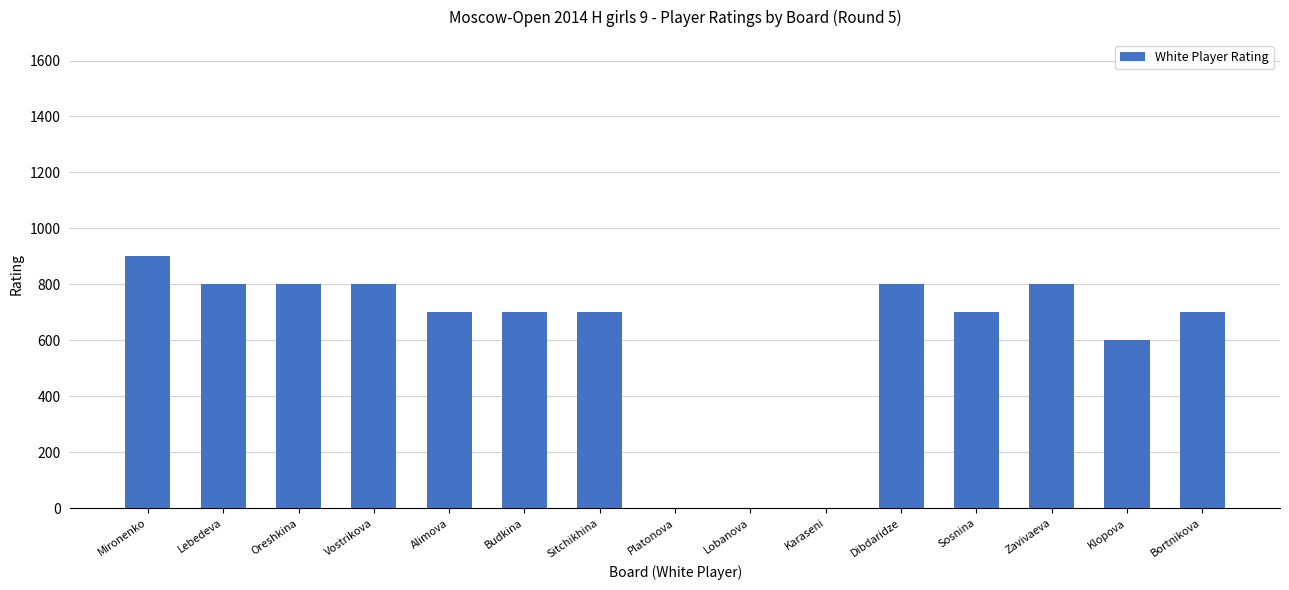

Are the bars grouped side by side (vs. stacked)?

No